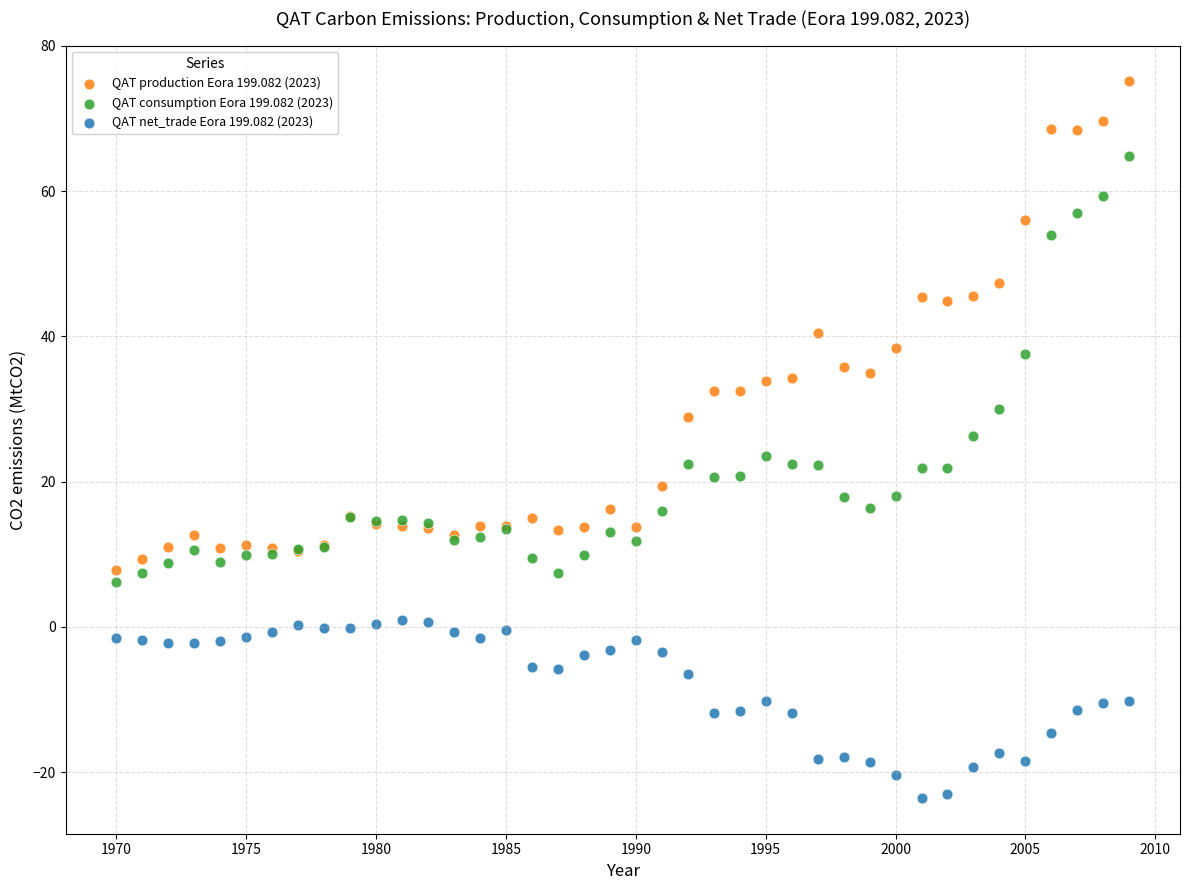

Which series reaches the maximum Y coordinate?

QAT production Eora 199.082 (2023)